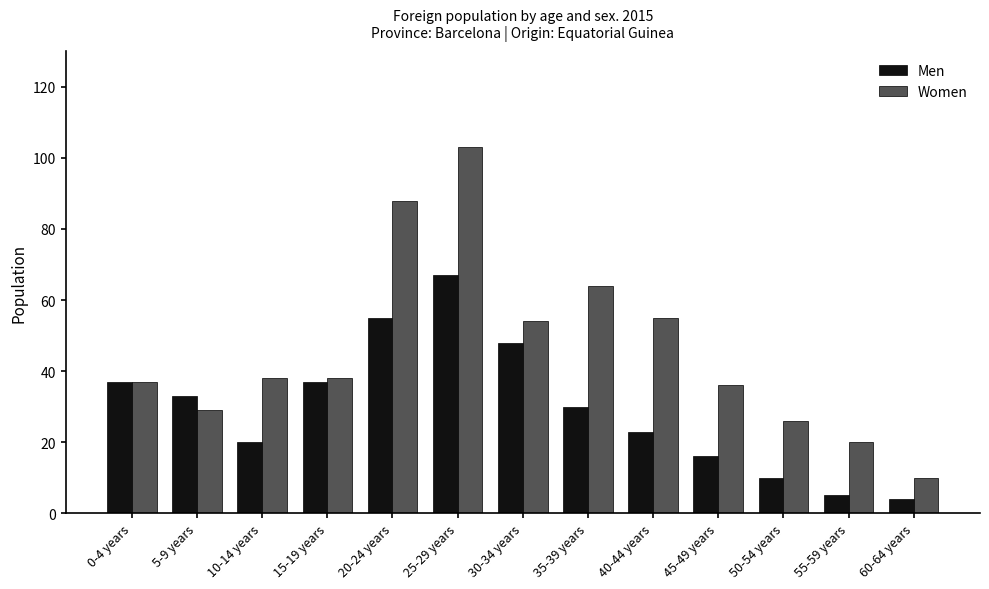

What is the difference between the highest and lowest values at 50-54 years?

16